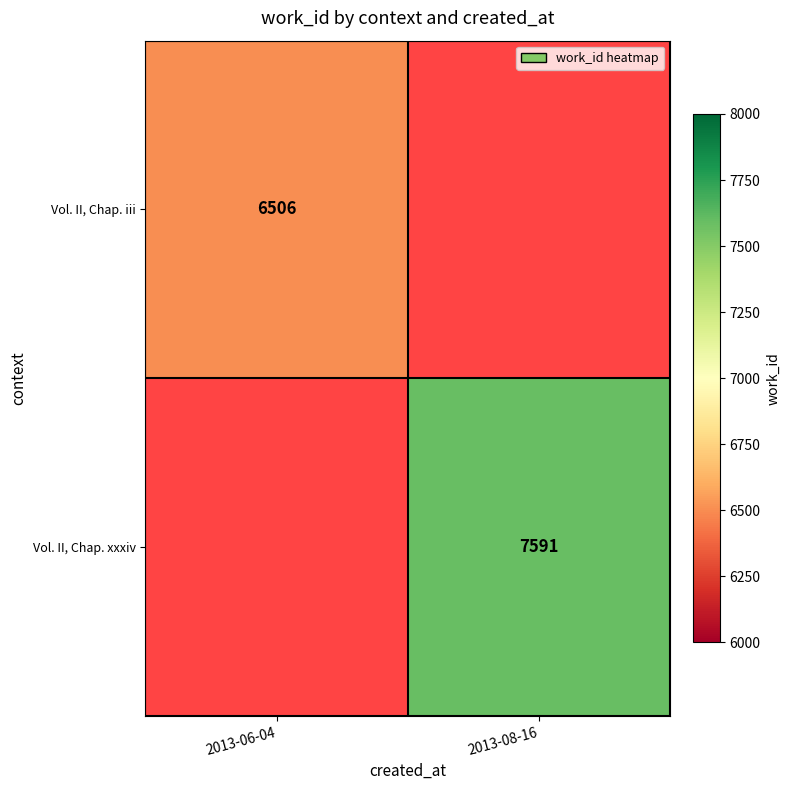

The value of Vol. II, Chap. xxxiv at 2013-08-16 is 13489. True or false?

False